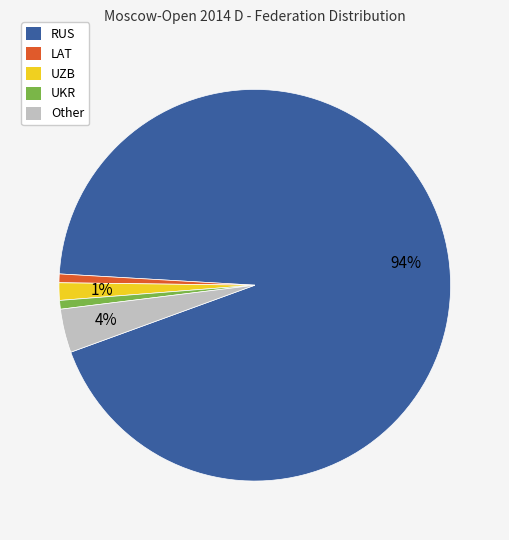

To the nearest percent, what is the combined percentage of Other and RUS?

97%